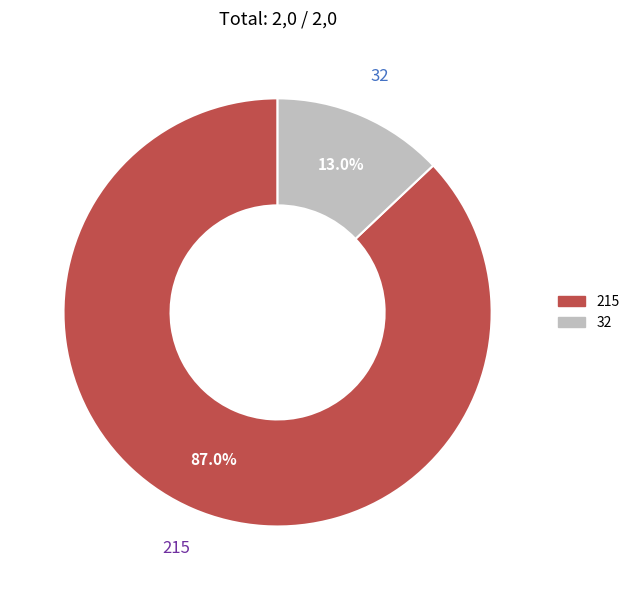

To the nearest percent, what is the combined percentage of 32 and 215?

100%